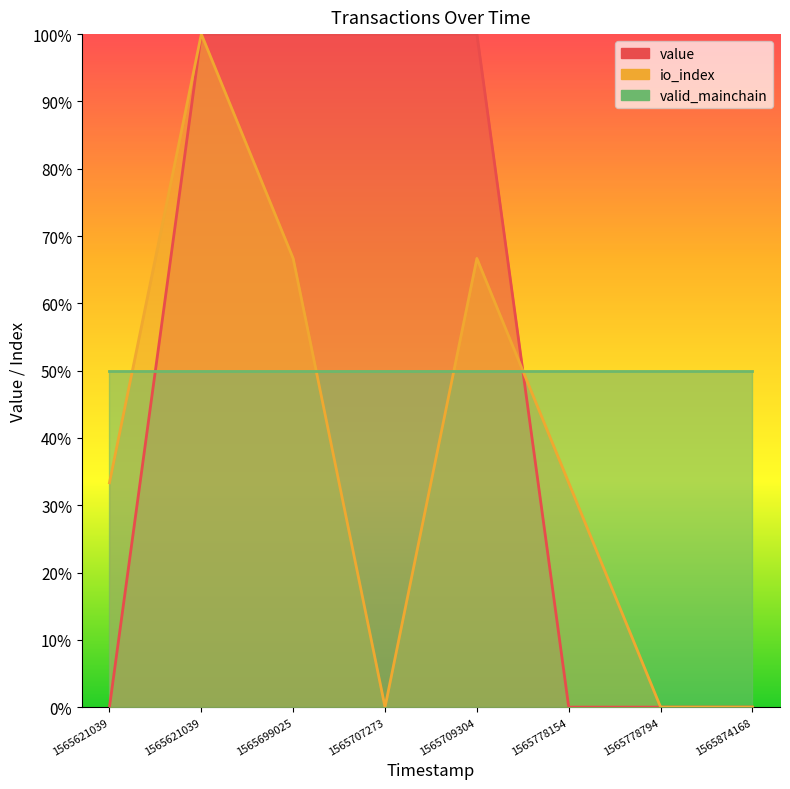

Which series changed the most between 1565699025 and 1565778154?

value